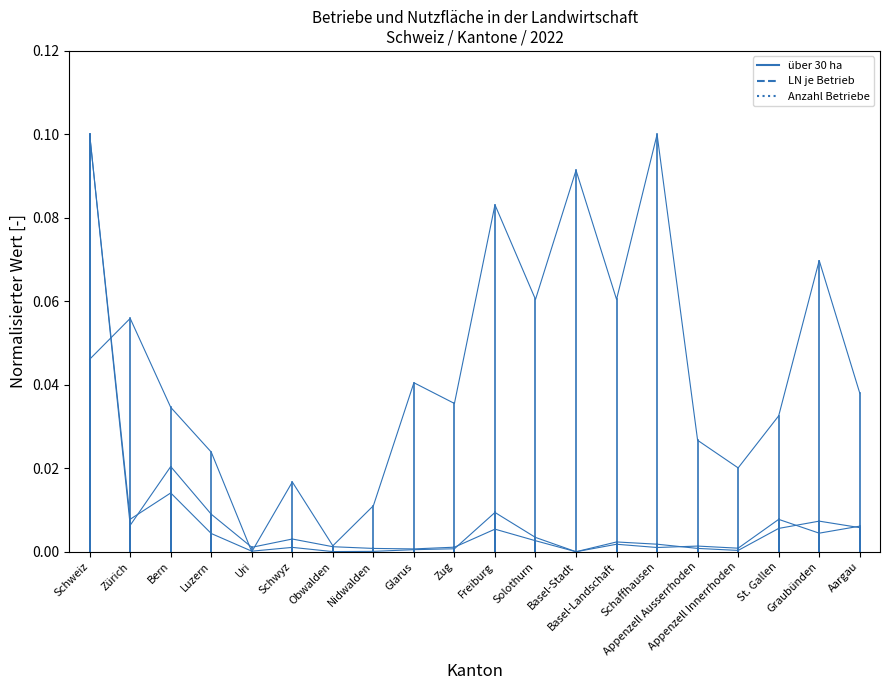

How many positive values does the Anzahl Betriebe series have?

19